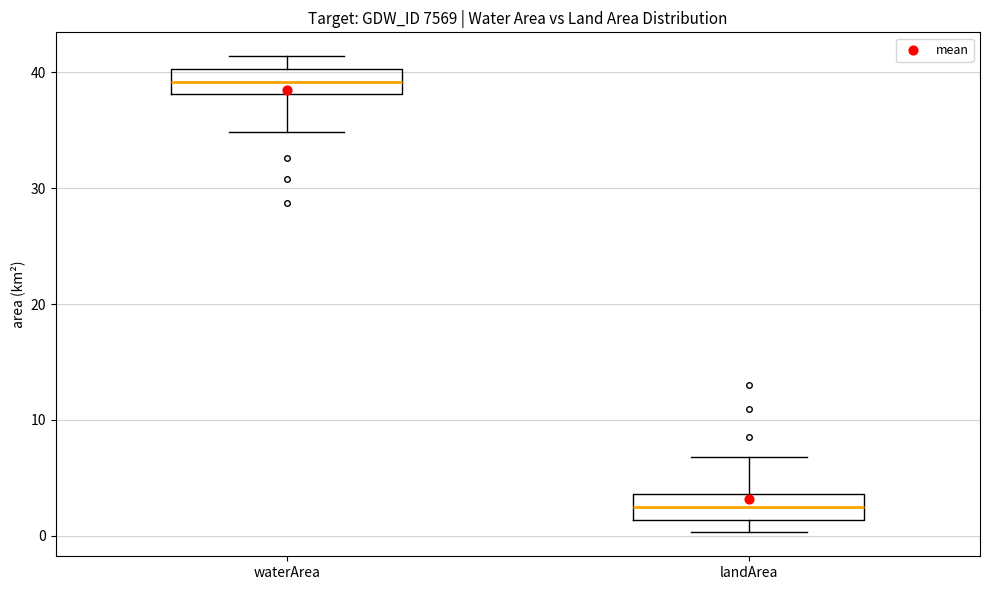

Which box has the lowest median line?

landArea